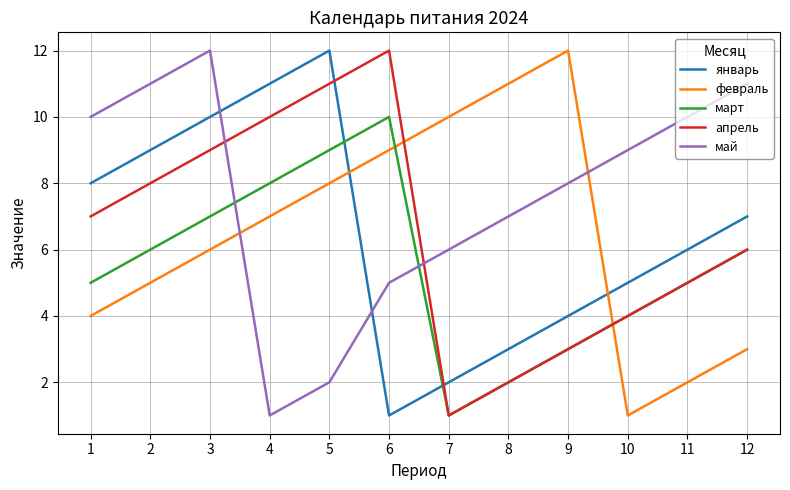

At which category does май reach its first local valley?

4